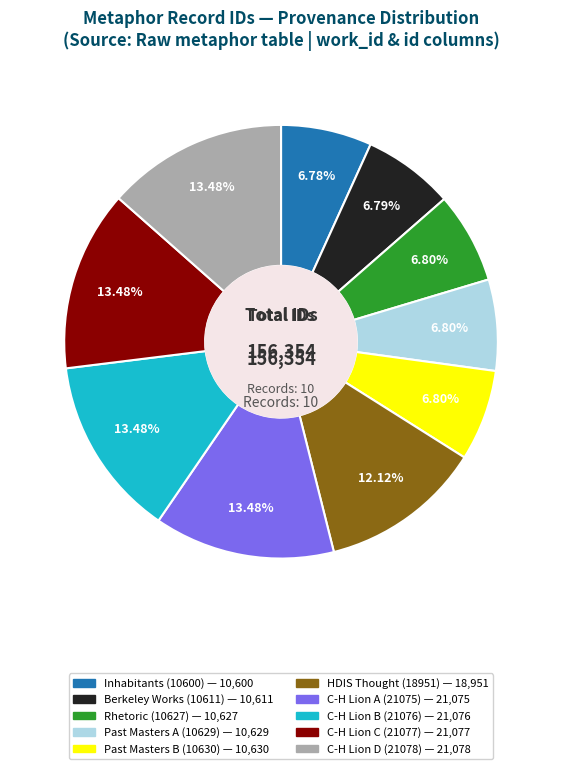

Is the sum of C-H Lion D (21078) and C-H Lion B (21076) greater than half?

No